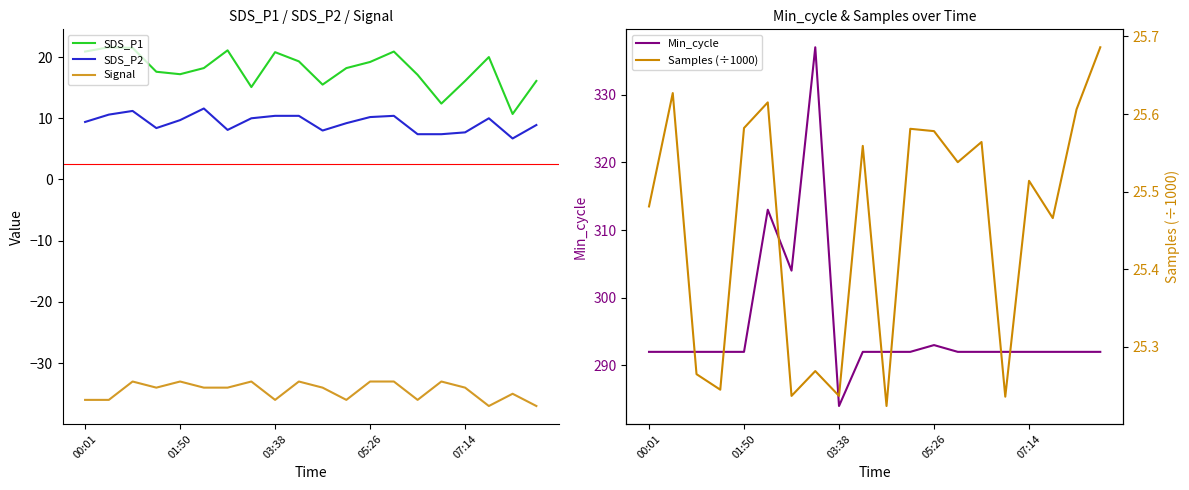

True or false: Signal and SDS_P1 cross at least once.

False